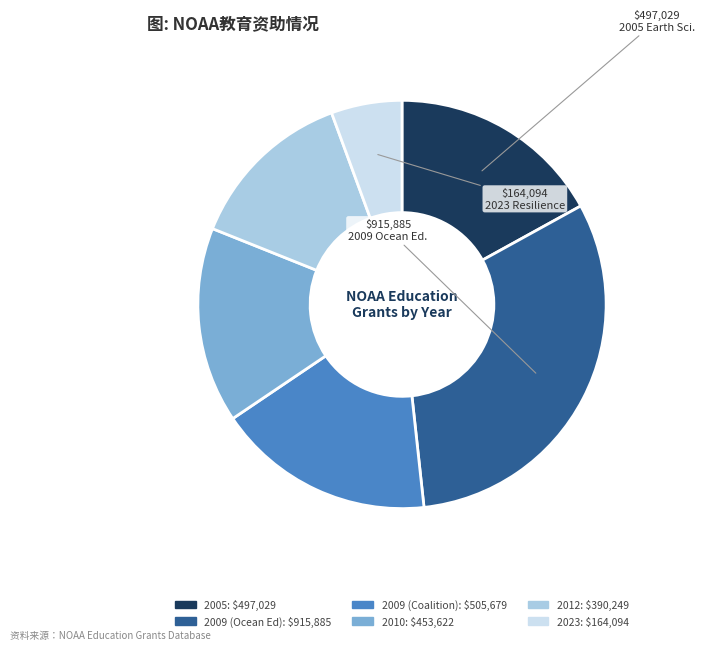

How many segments does this pie chart have?

6